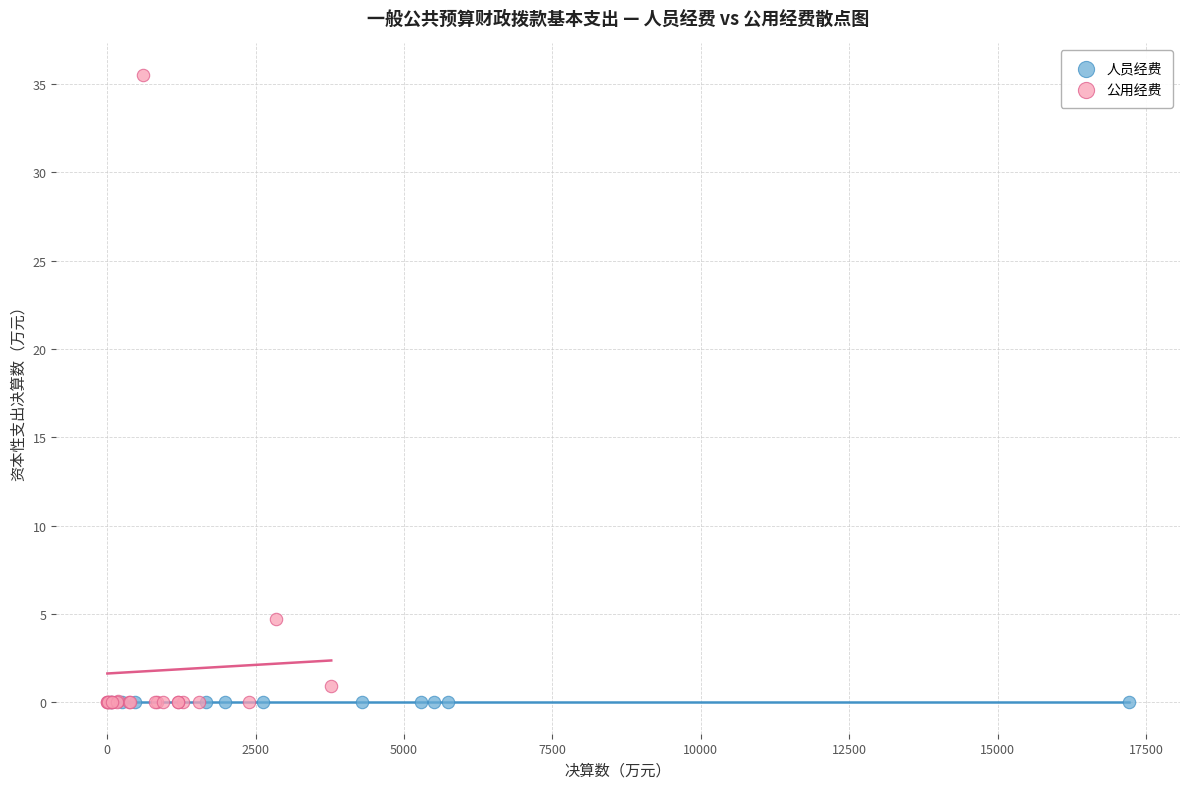

Which series reaches the maximum Y coordinate?

公用经费